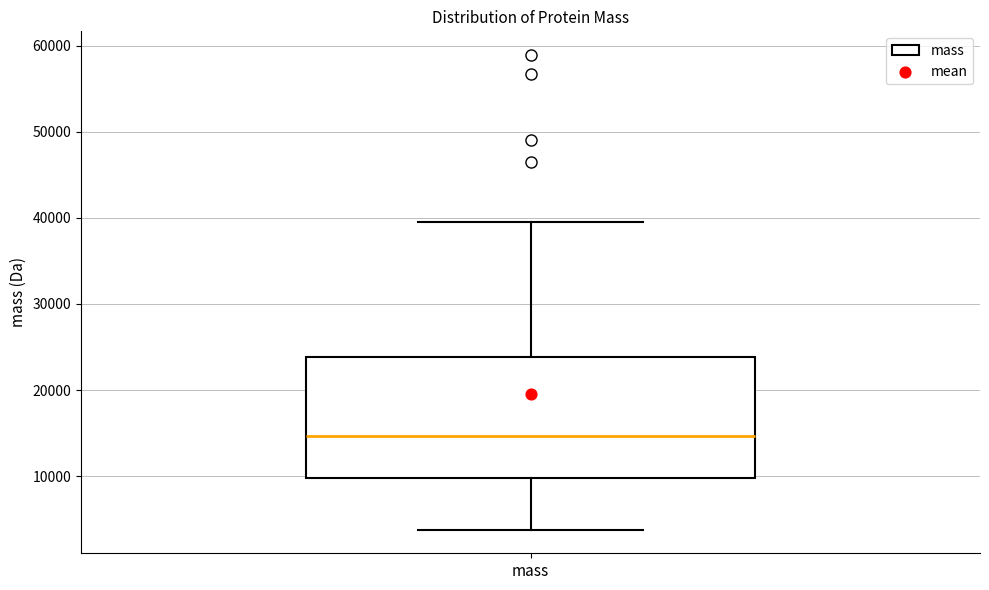

Where is the upper edge of the box for mass on the y-axis? The values are not printed on the chart, so give them approximately, as read against the axis.

24000